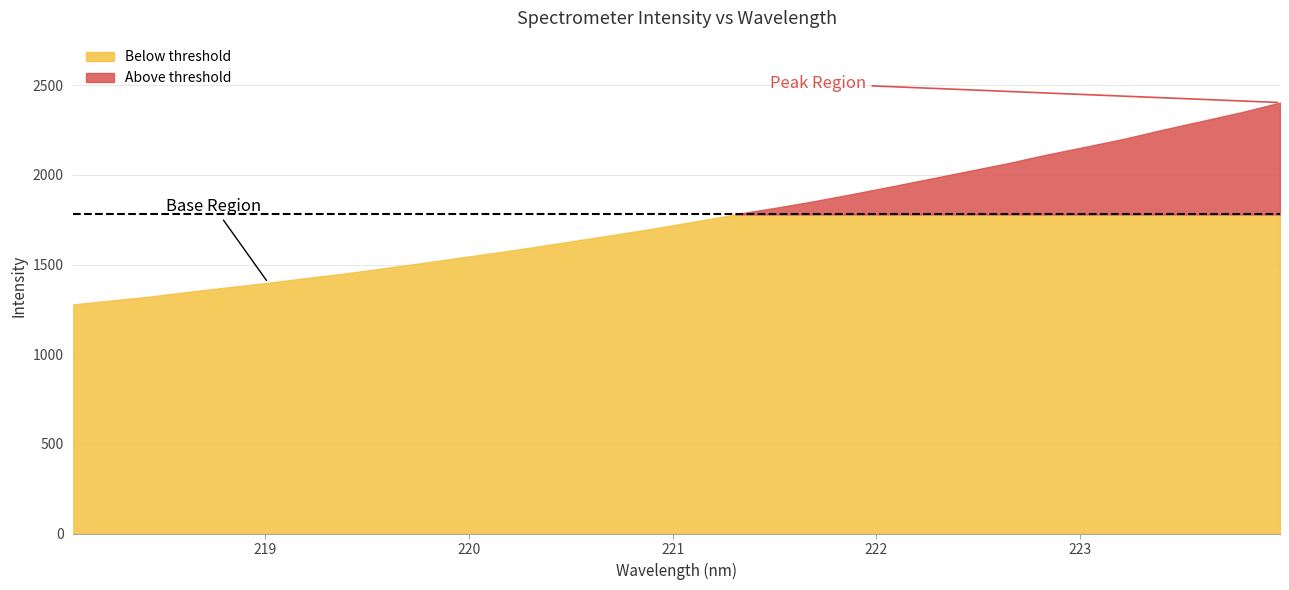

True or false: there are more than 2 points higher than both neighbors.

False